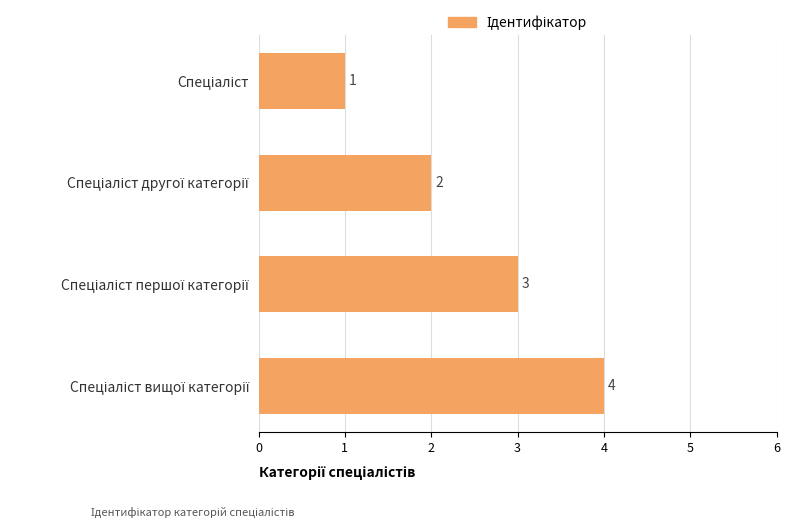

How many values are below 3?

2